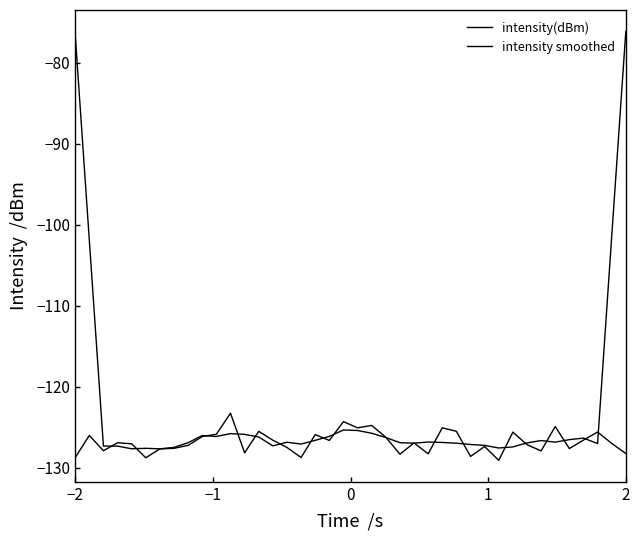

What is the average value of the intensity(dBm) series?

-126.8